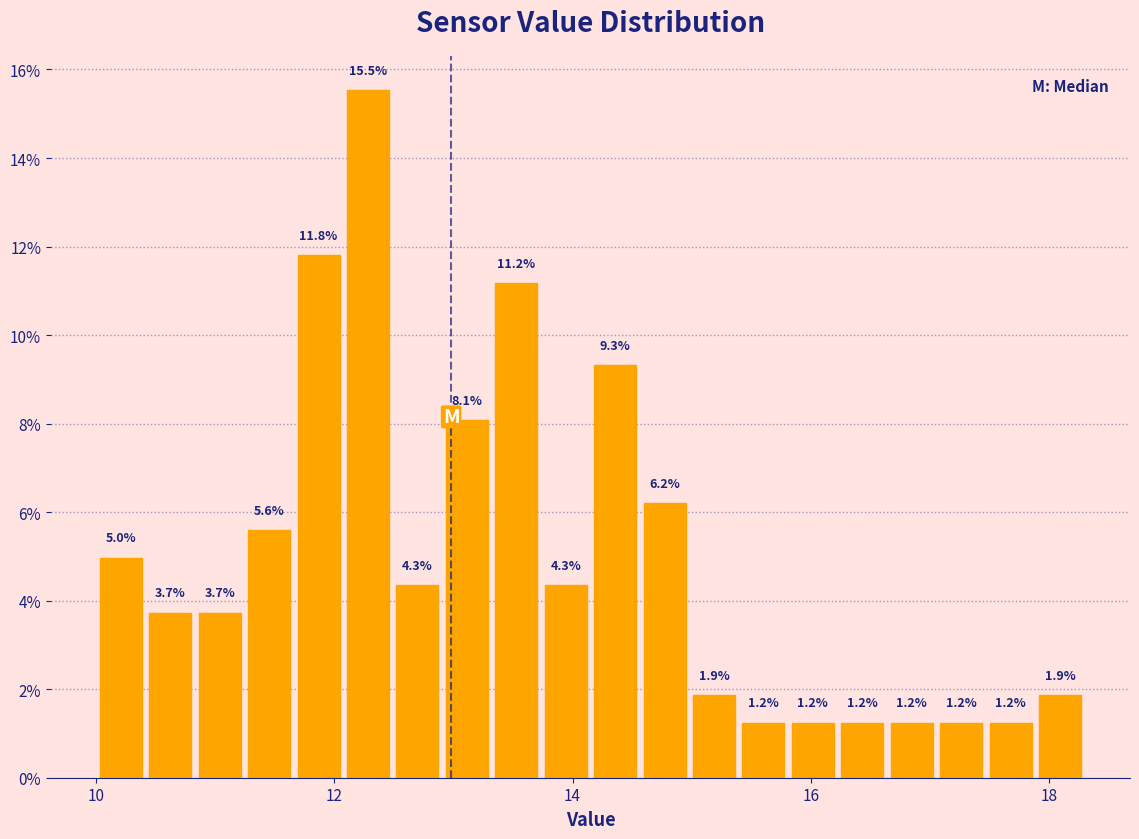

Around what value on the x-axis is the tallest bar? Give the approximate position of its centre, as read against the axis.

12.2